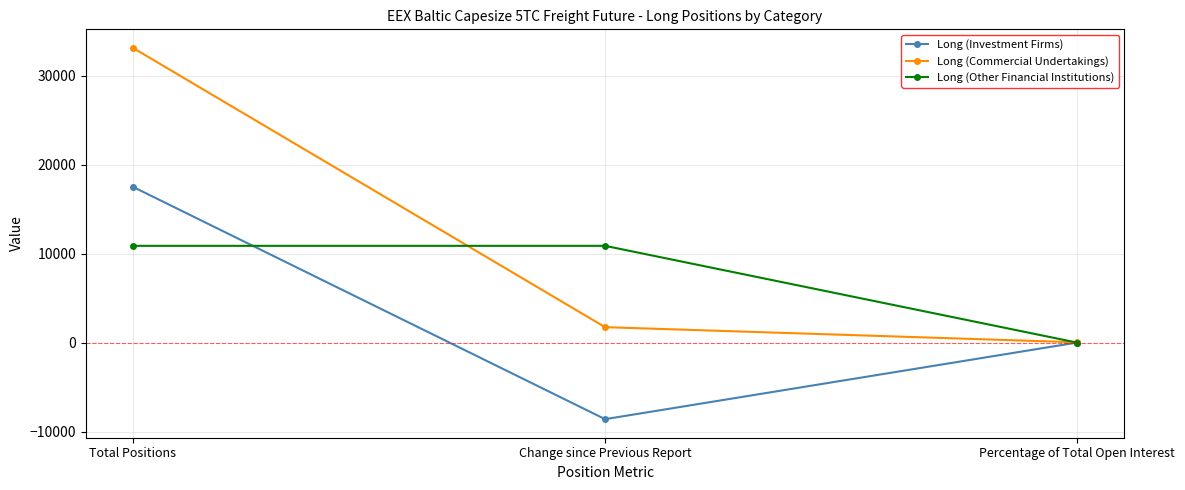

Rank the series by their average value, from lowest to highest.

Long (Investment Firms), Long (Other Financial Institutions), Long (Commercial Undertakings)